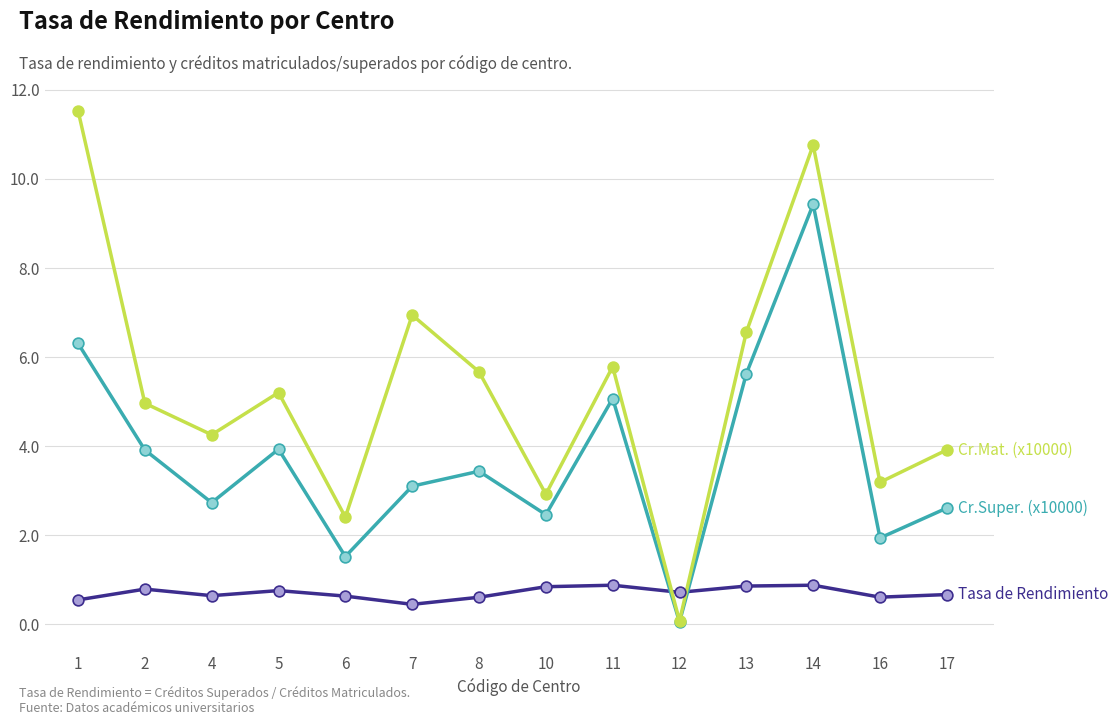

What is the spread (max minus min) of values at 1?

11.0